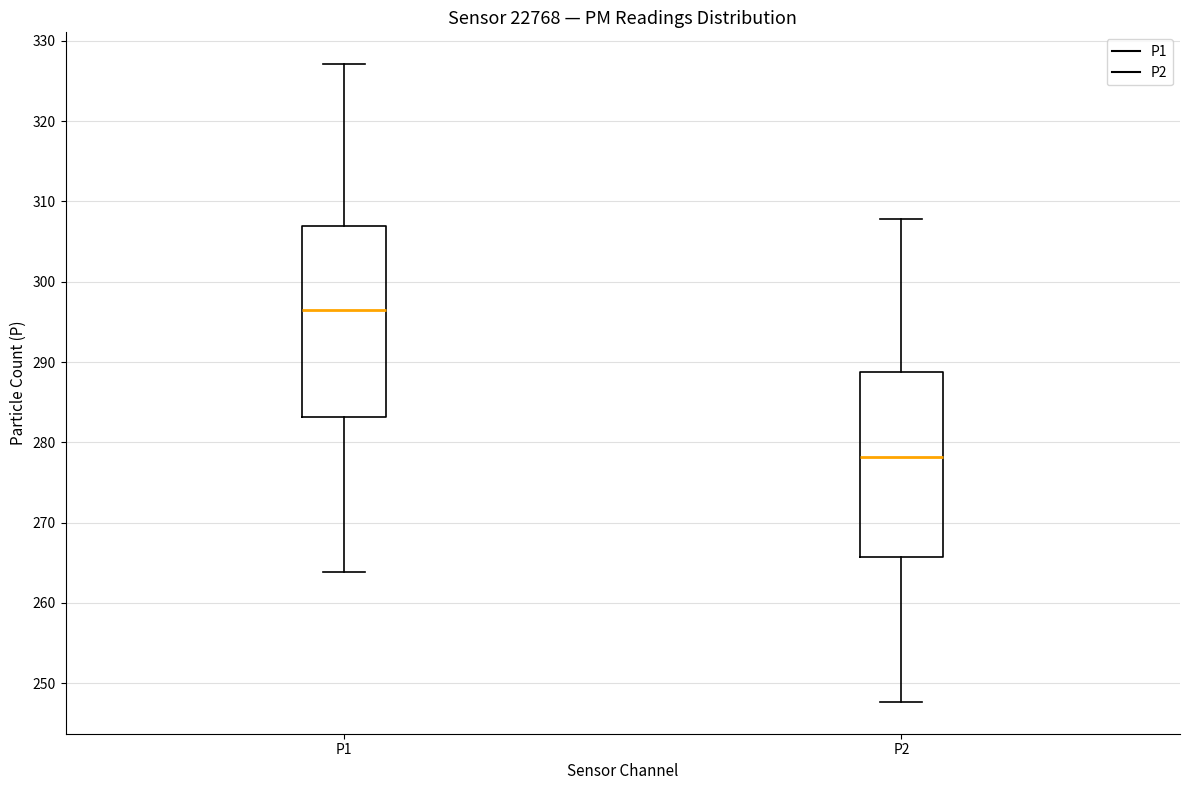

Which box's median line is the highest?

P1